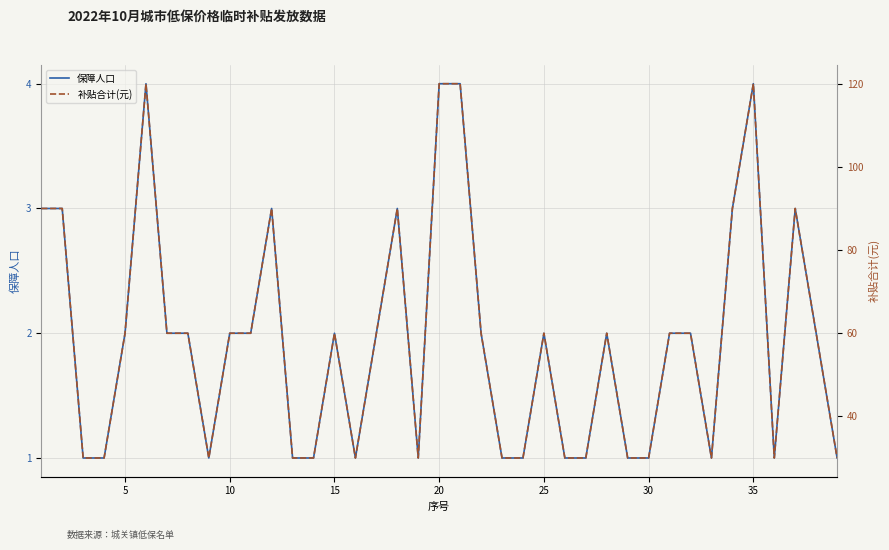

True or false: 保障人口 has a value of 2 at 15.

True